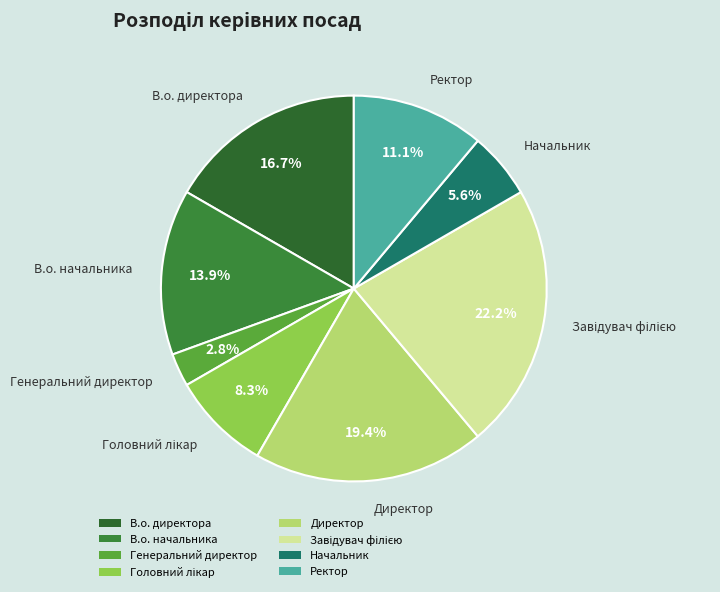

Combined, do Генеральний директор and В.о. начальника account for over 50%?

No